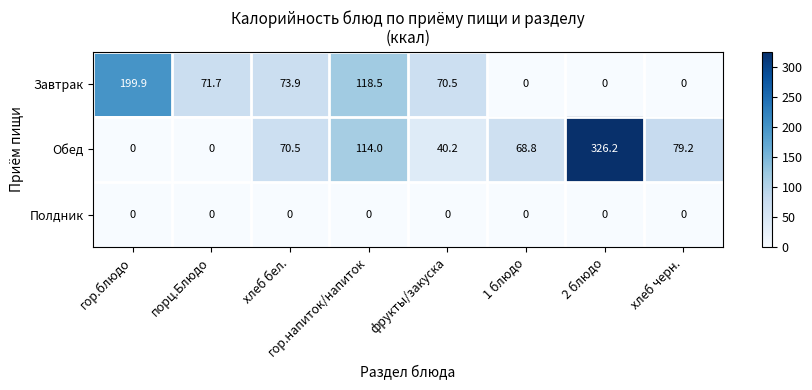

What is the total value across all series at порц.Блюдо?

71.7